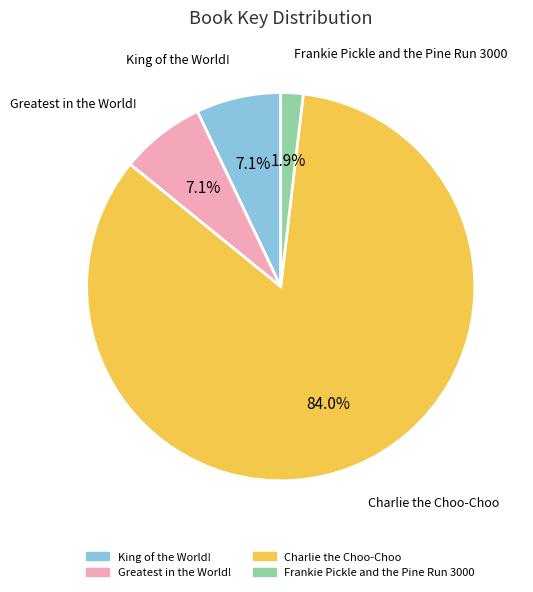

Does Greatest in the World! represent more than half of the total?

No